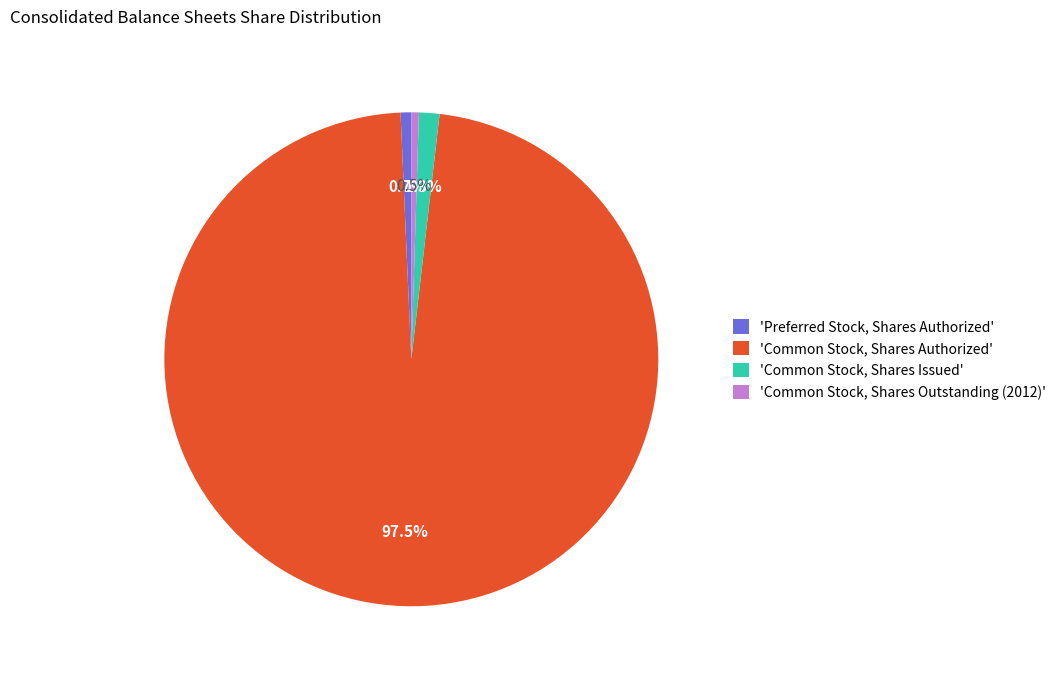

Which has a higher value, 'Preferred Stock, Shares Authorized' or 'Common Stock, Shares Authorized'?

'Common Stock, Shares Authorized'